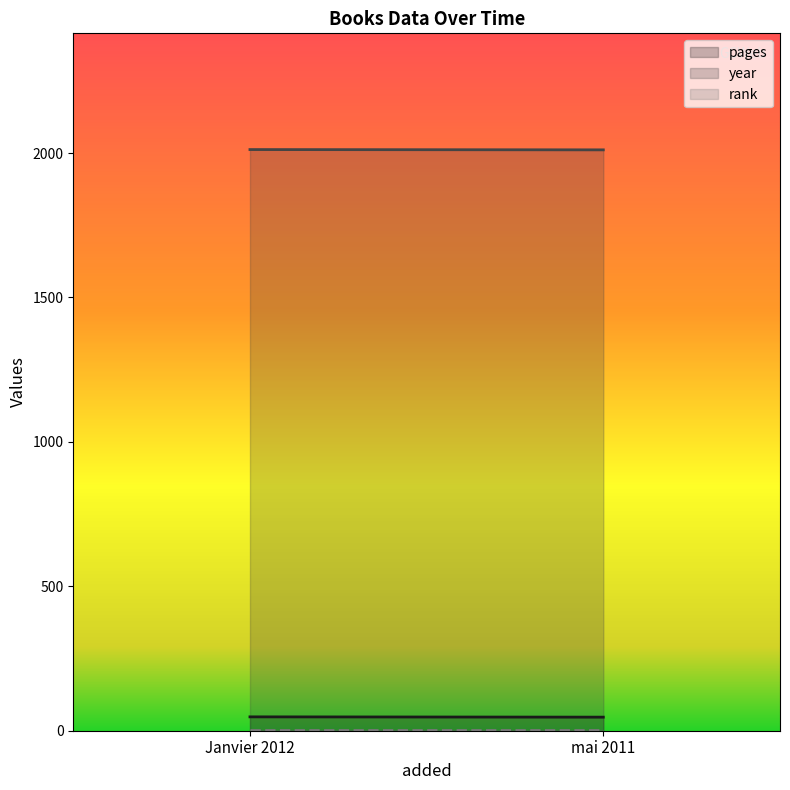

Which series has the largest range (max minus min)?

pages